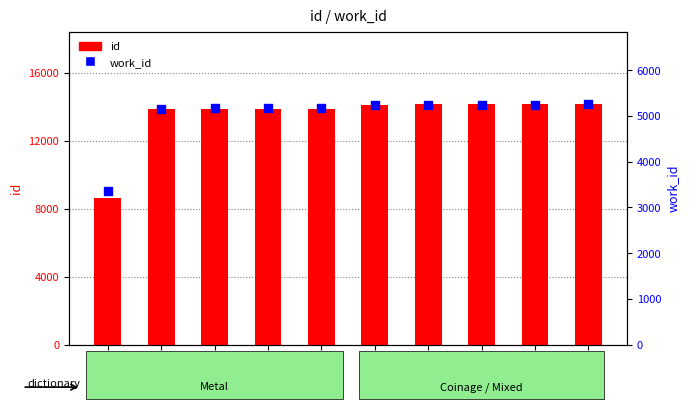

Which series has the largest total across all categories?

id